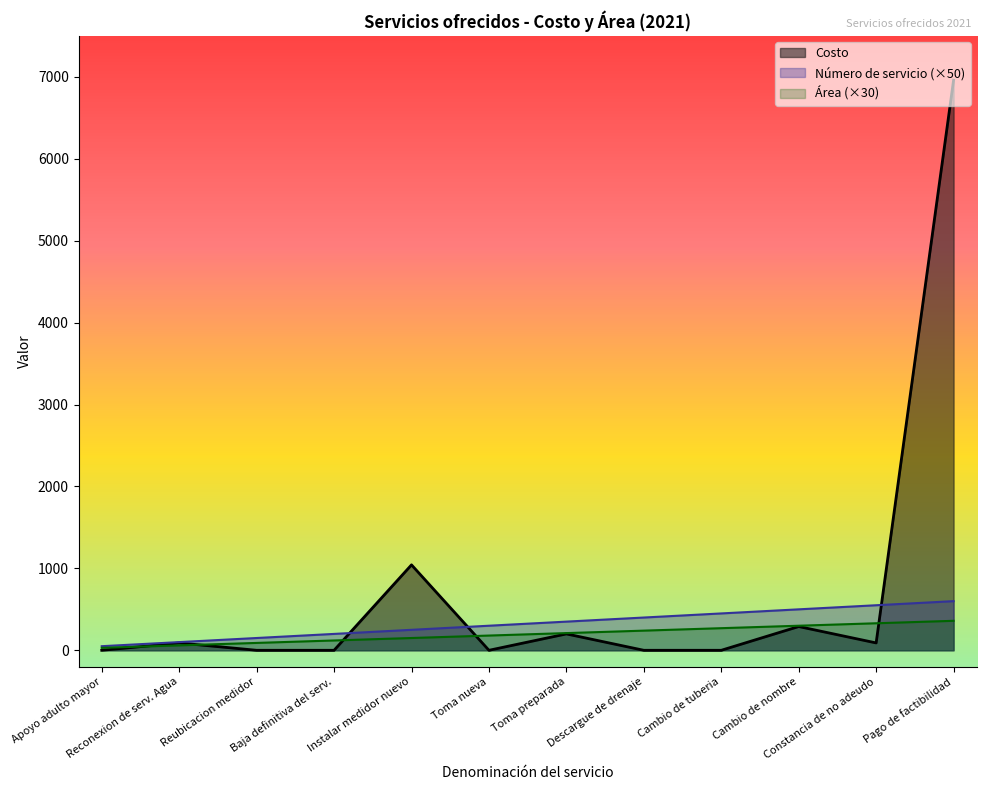

What is the sum of the Número de servicio values at Pago de factibilidad and Toma nueva?

540.0